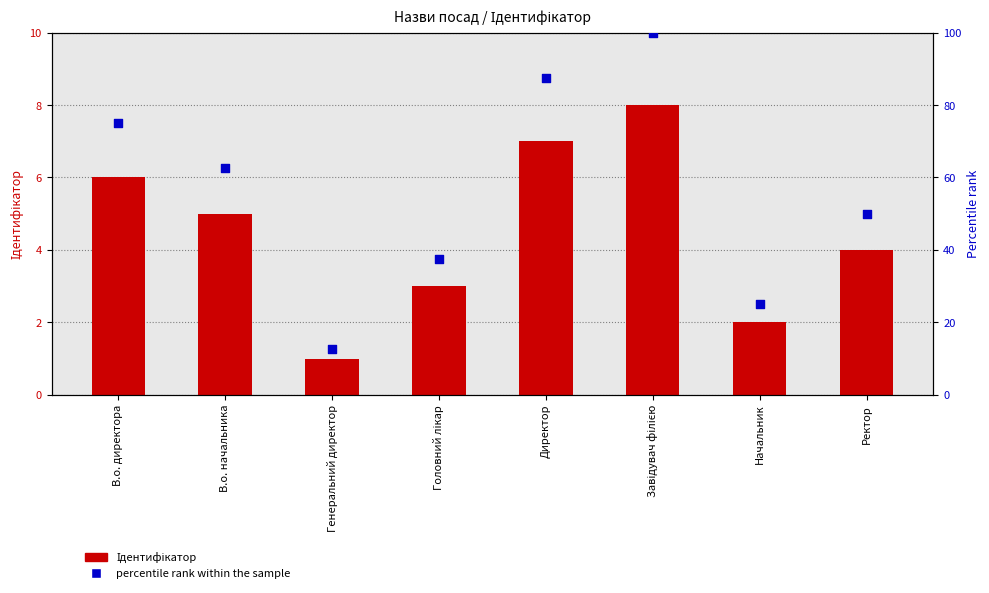

Which series has the widest spread of Y values?

percentile rank within the sample